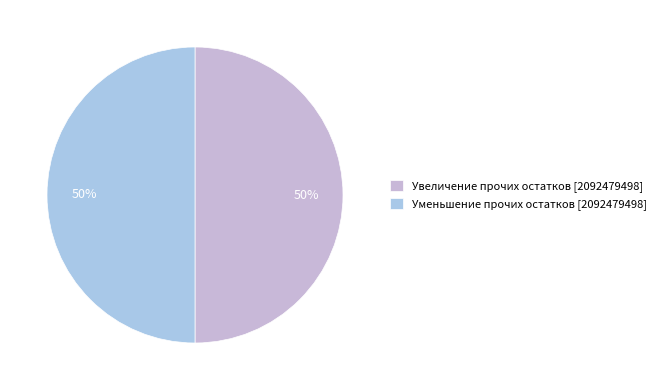

How many segments does this pie chart have?

2